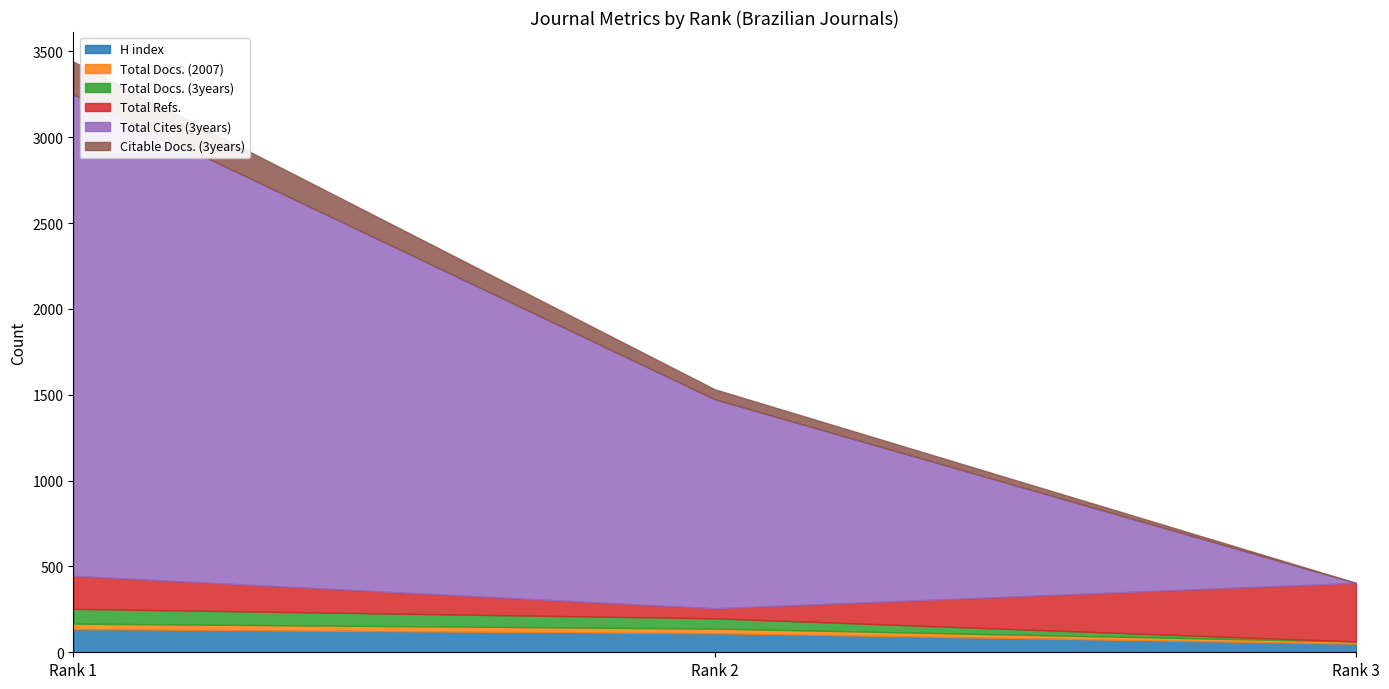

True or false: Total Docs. (3years) has a value of 30 at Rank 2.

False